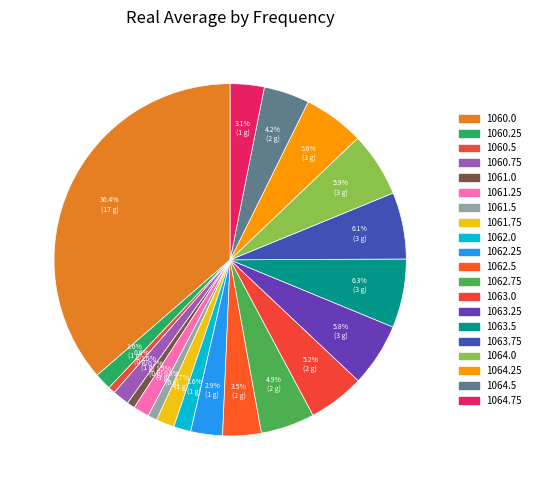

Which slice is the largest?

1060.0